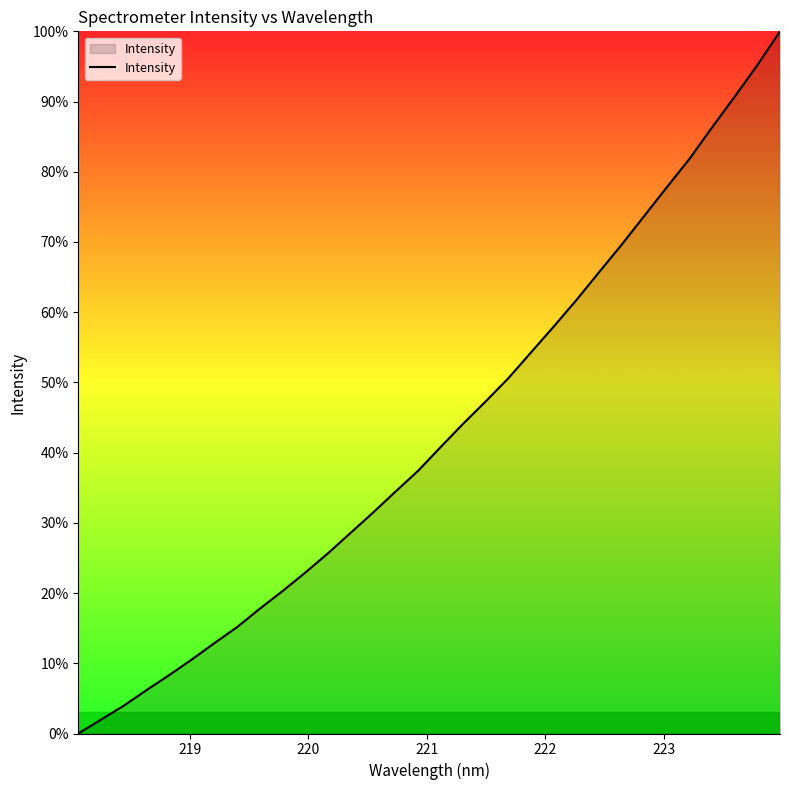

What is the greatest value displayed?

100.0